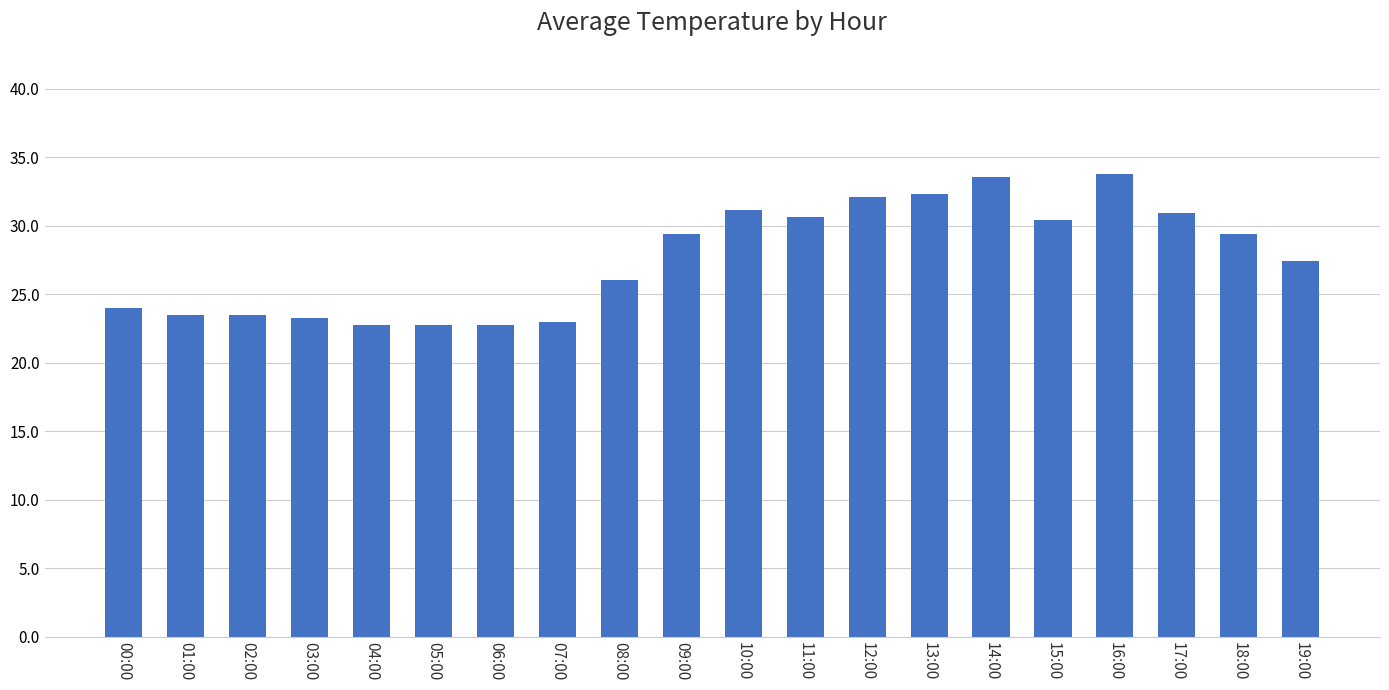

What is the difference between the second highest and second lowest values?

10.8